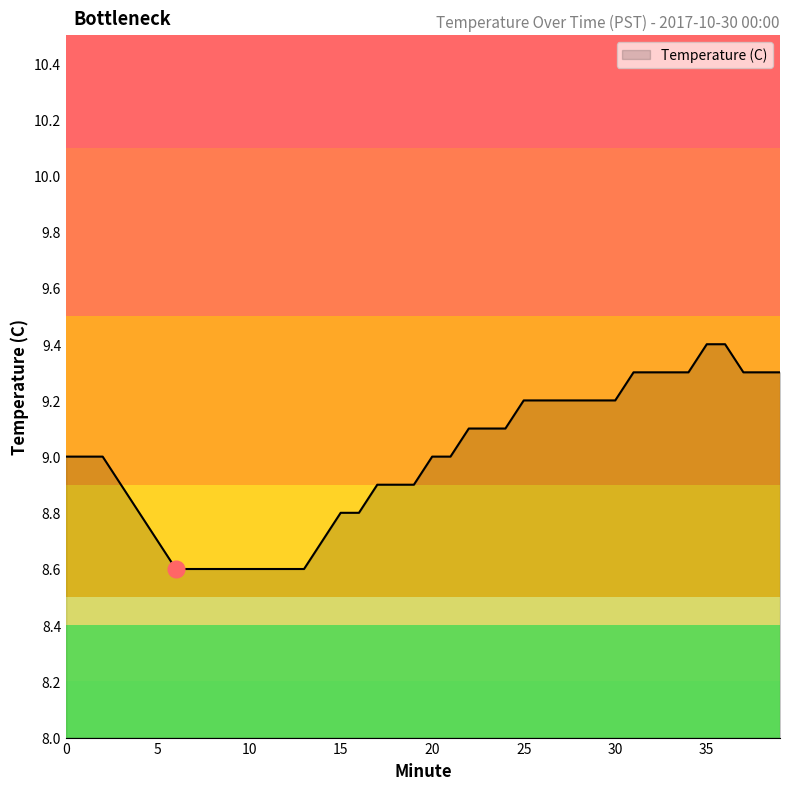

What is the difference between the maximum and minimum values?

0.8